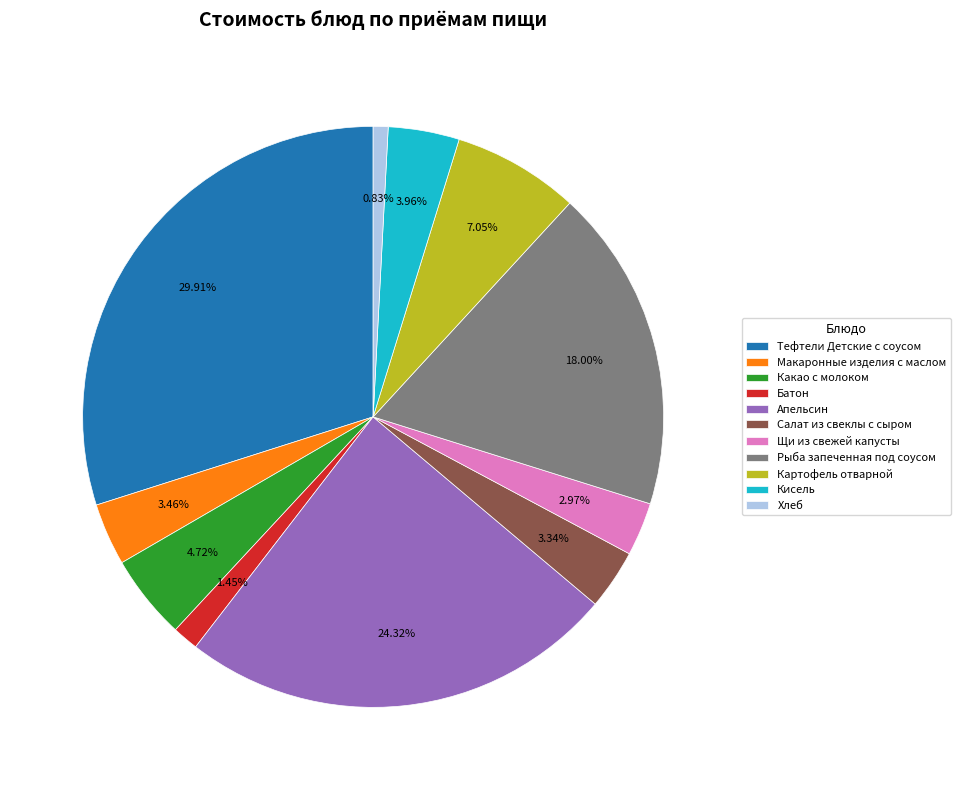

Approximately how many times larger is the value at Картофель отварной compared to Щи из свежей капусты?

2.4